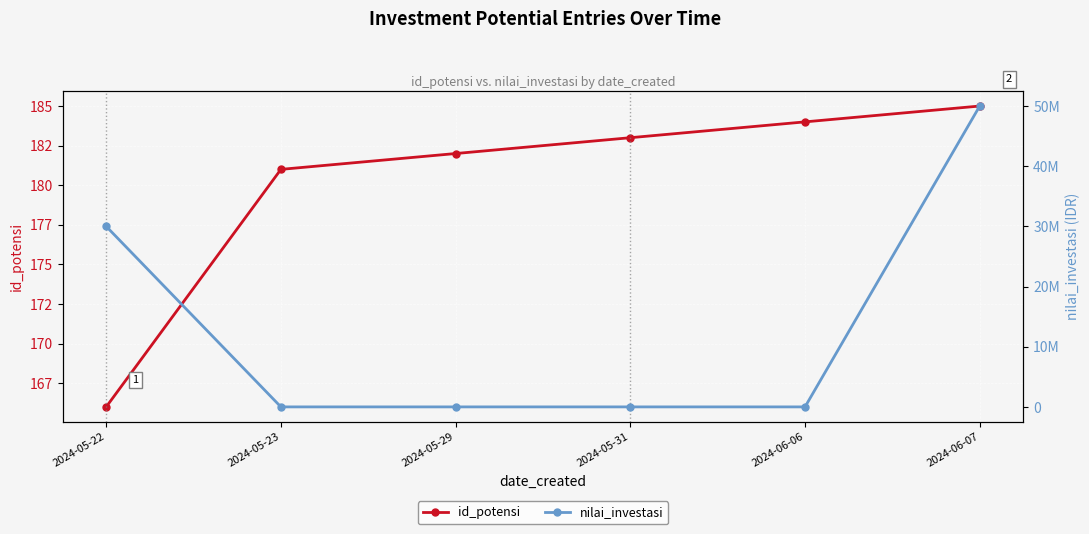

At 2024-05-31, list the series in order from smallest to largest.

nilai_investasi, id_potensi